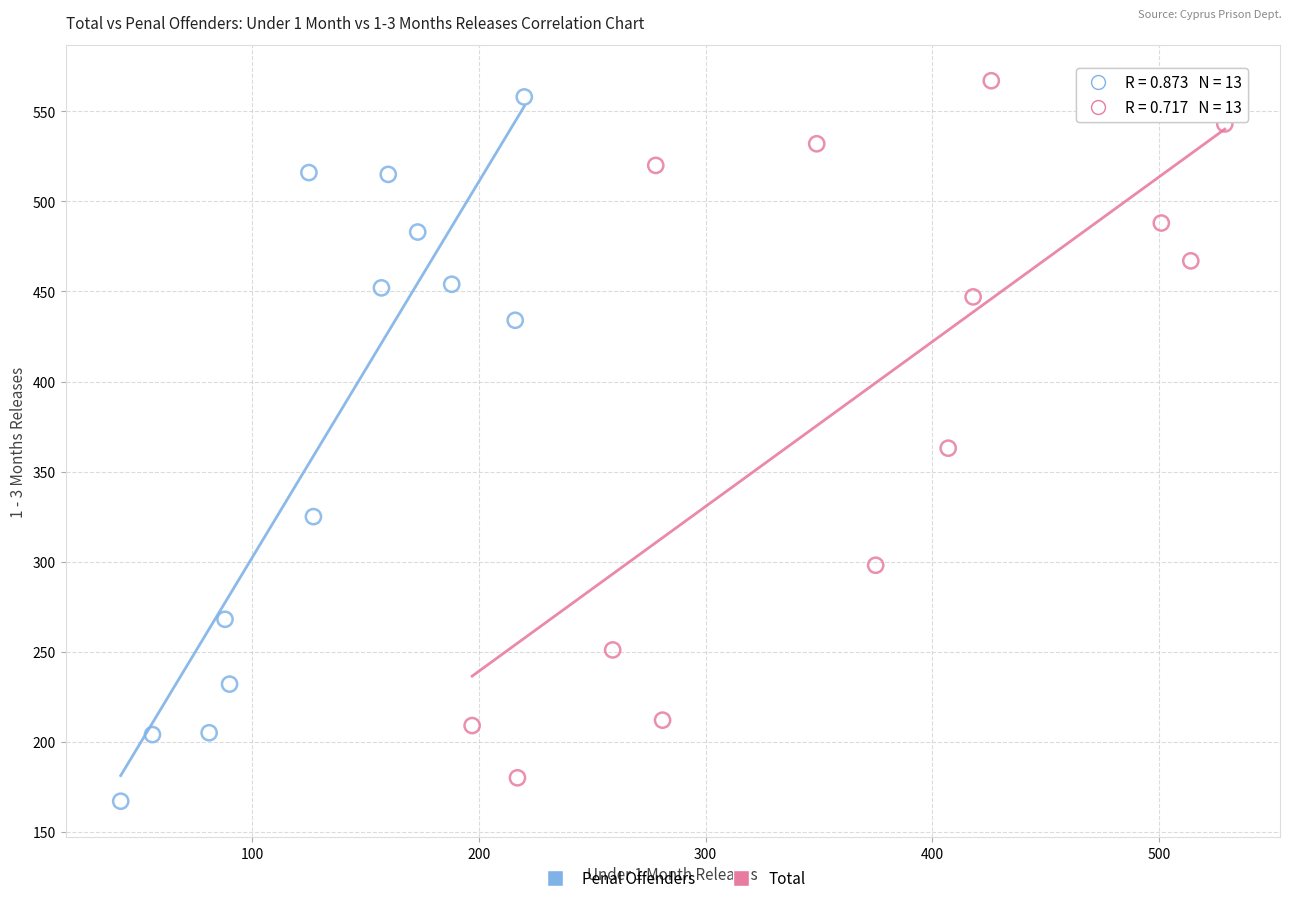

Which series has the widest spread of Y values?

Penal Offenders